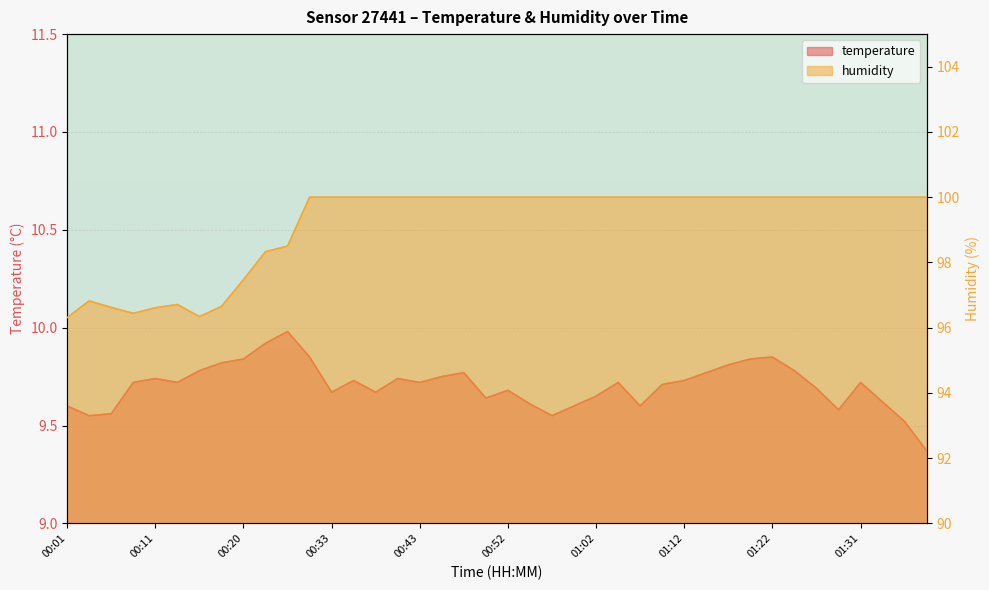

Reading left to right, list all the values displayed in this chart.

temperature: 00:01=9.6	00:03=9.6	00:06=9.6	00:08=9.7	00:11=9.7	00:13=9.7	00:16=9.8	00:18=9.8	00:20=9.8	00:23=9.9	00:25=10.0	00:28=9.8	00:33=9.7	00:35=9.7	00:38=9.7	00:40=9.7	00:43=9.7	00:45=9.8	00:48=9.8	00:50=9.6	00:52=9.7	00:55=9.6	00:57=9.6	01:00=9.6	01:02=9.7	01:05=9.7	01:07=9.6	01:10=9.7	01:12=9.7	01:14=9.8	01:17=9.8	01:19=9.8	01:22=9.8	01:24=9.8	01:27=9.7	01:29=9.6	01:31=9.7	01:34=9.6	01:36=9.5	01:39=9.4
humidity: 00:01=96.3	00:03=96.8	00:06=96.6	00:08=96.4	00:11=96.6	00:13=96.7	00:16=96.3	00:18=96.7	00:20=97.5	00:23=98.3	00:25=98.5	00:28=100.0	00:33=100.0	00:35=100.0	00:38=100.0	00:40=100.0	00:43=100.0	00:45=100.0	00:48=100.0	00:50=100.0	00:52=100.0	00:55=100.0	00:57=100.0	01:00=100.0	01:02=100.0	01:05=100.0	01:07=100.0	01:10=100.0	01:12=100.0	01:14=100.0	01:17=100.0	01:19=100.0	01:22=100.0	01:24=100.0	01:27=100.0	01:29=100.0	01:31=100.0	01:34=100.0	01:36=100.0	01:39=100.0